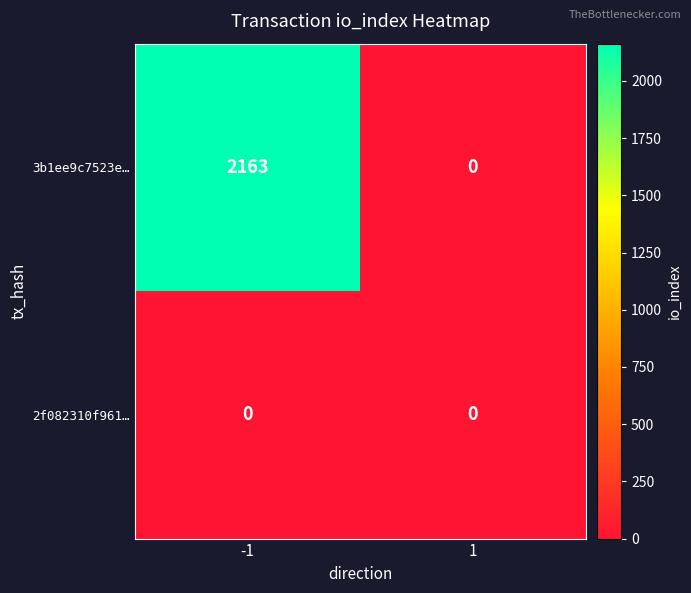

Reading left to right, what are all the values shown in this chart?

3b1ee9c7523e…: -1=2163	1=0
2f082310f961…: -1=0	1=0